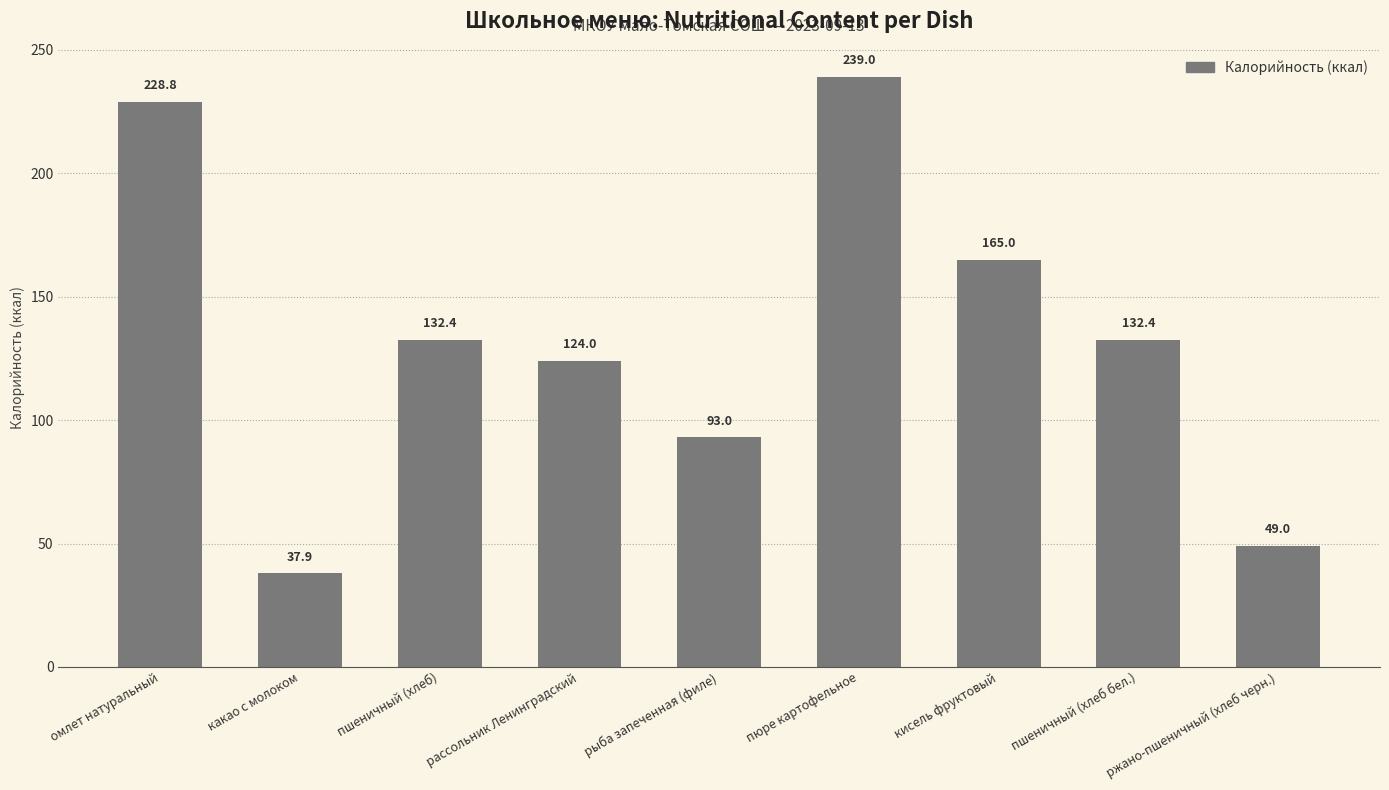

What is the difference between the maximum and minimum values?

201.1